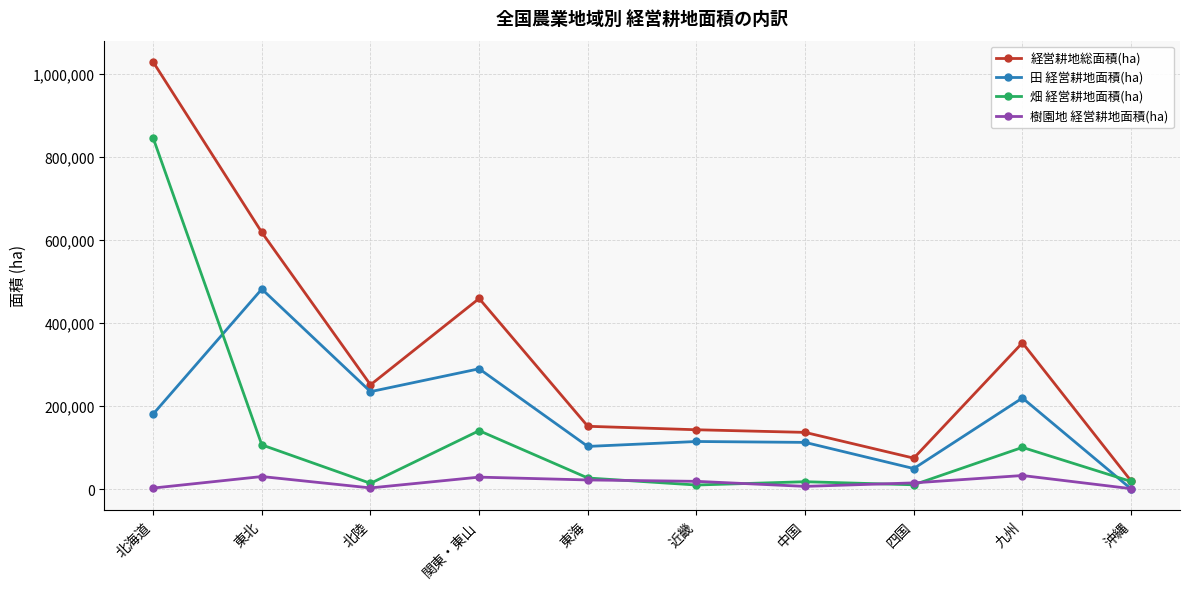

Rank the series by their average value, from lowest to highest.

樹園地 経営耕地面積(ha), 畑 経営耕地面積(ha), 田 経営耕地面積(ha), 経営耕地総面積(ha)